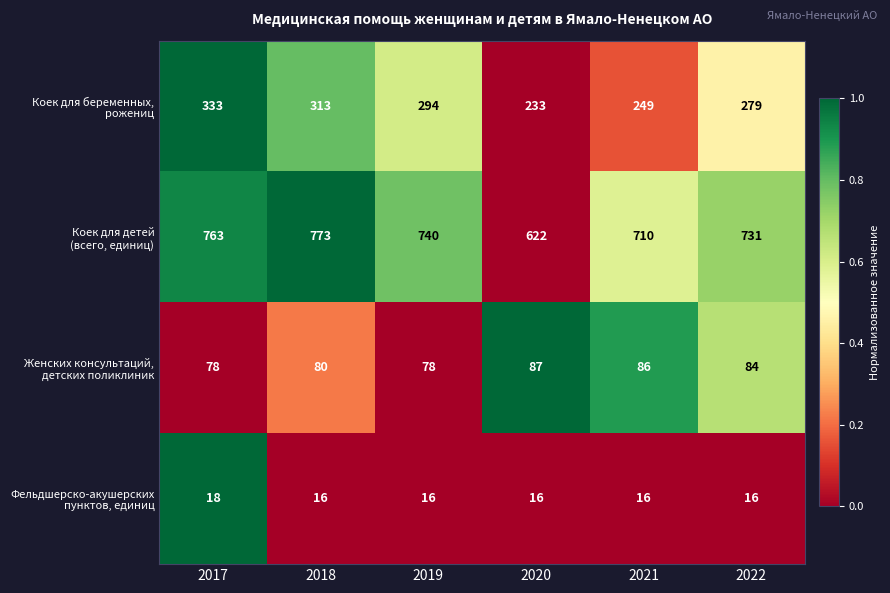

Which category has the highest value across all series?

2018